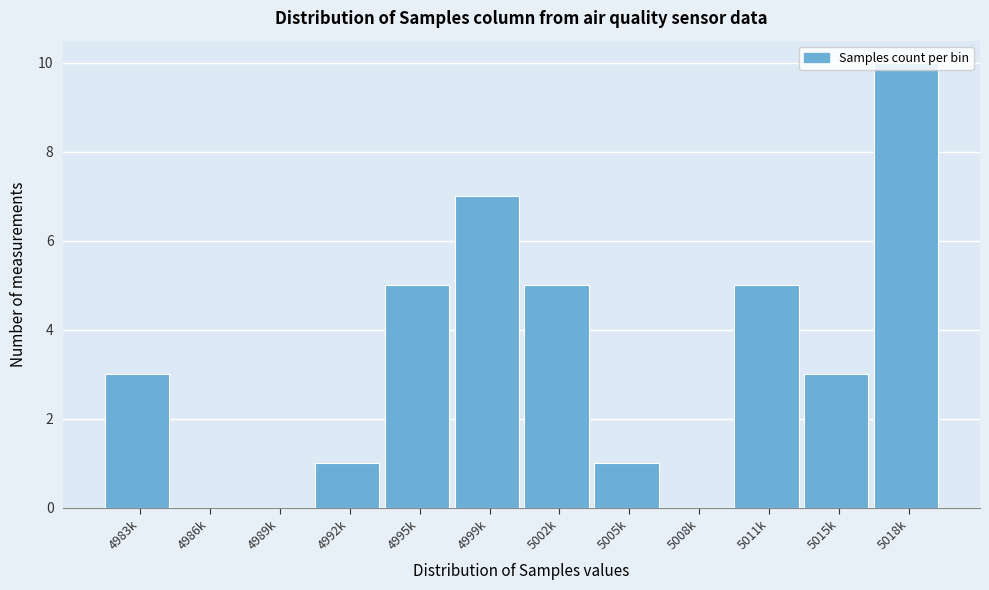

What is the sum of all values?

40